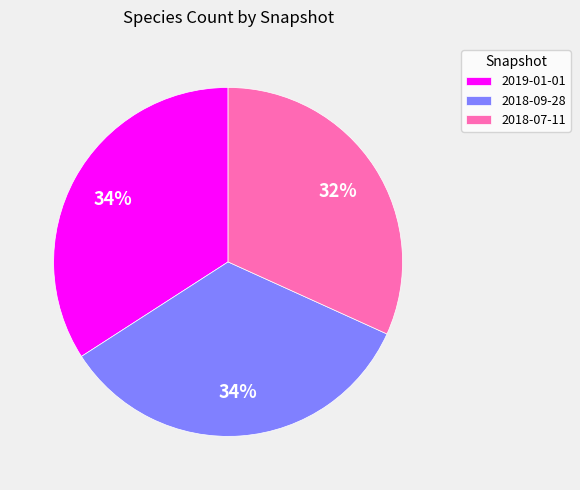

True or false: 2018-09-28 accounts for 34% of the total.

True